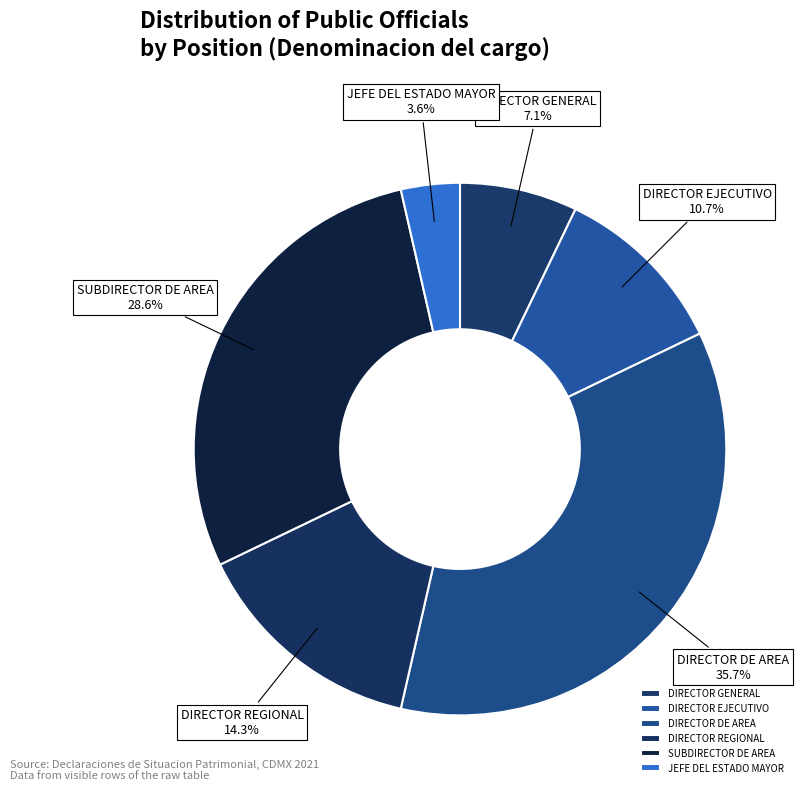

Rank the categories by value from lowest to highest.

JEFE DEL ESTADO MAYOR, DIRECTOR GENERAL, DIRECTOR EJECUTIVO, DIRECTOR REGIONAL, SUBDIRECTOR DE AREA, DIRECTOR DE AREA